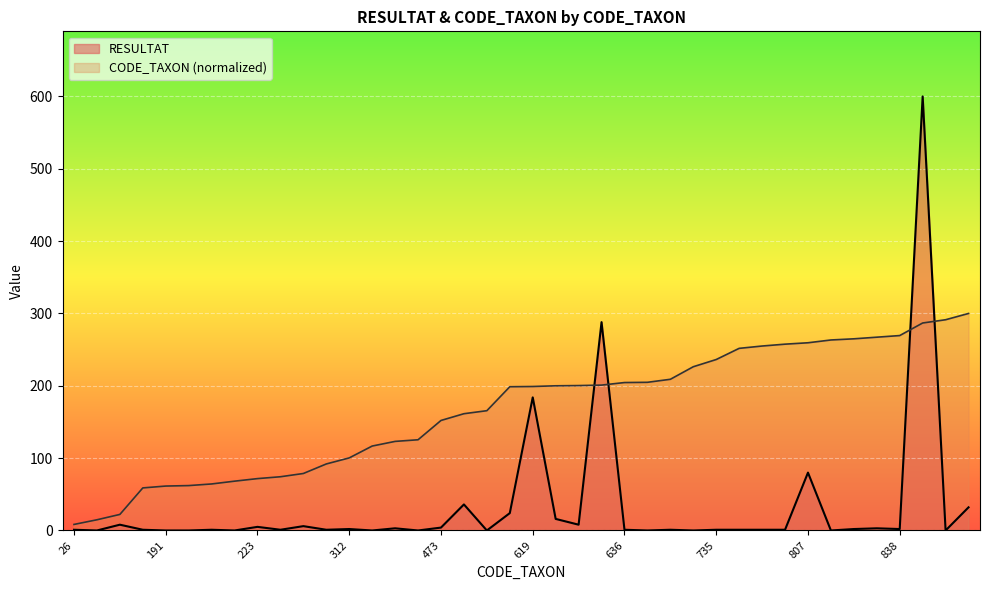

The CODE_TAXON series shows 33.5 at 223. True or false?

False